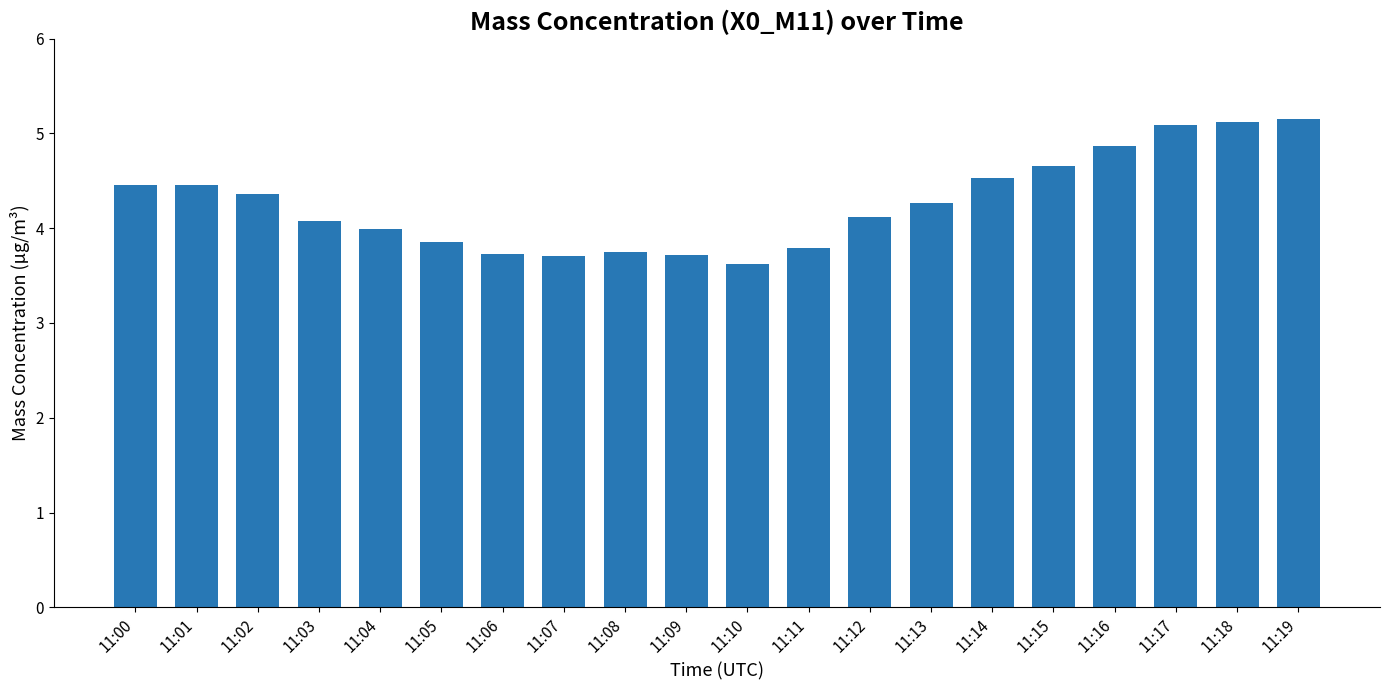

What is the value of the 8th bar from the left?

3.7